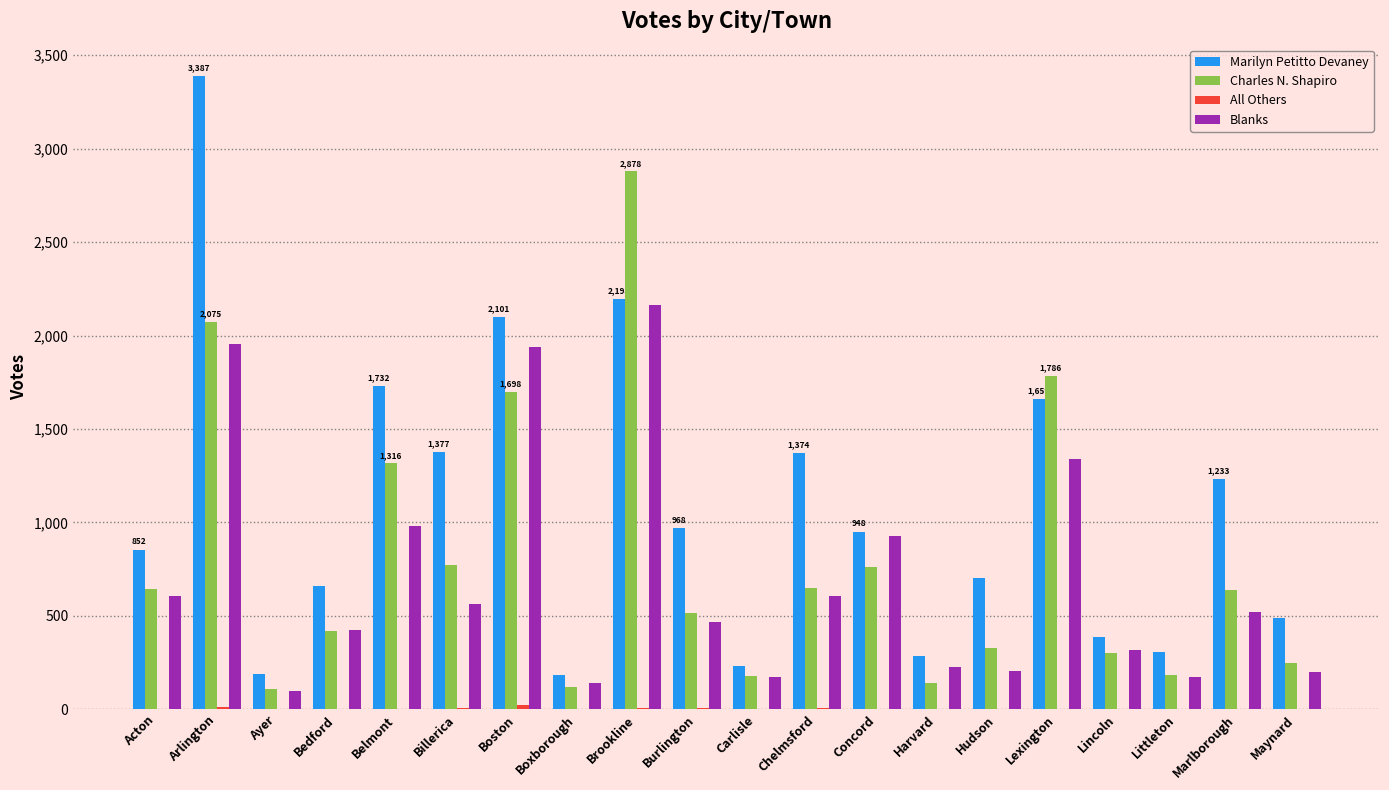

Is it true that Blanks equals 173 at Littleton?

True